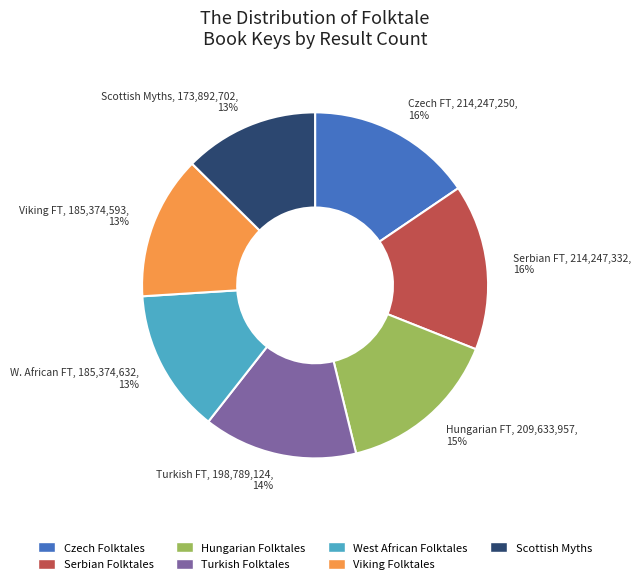

To the nearest percent, what is the average slice percentage?

14%